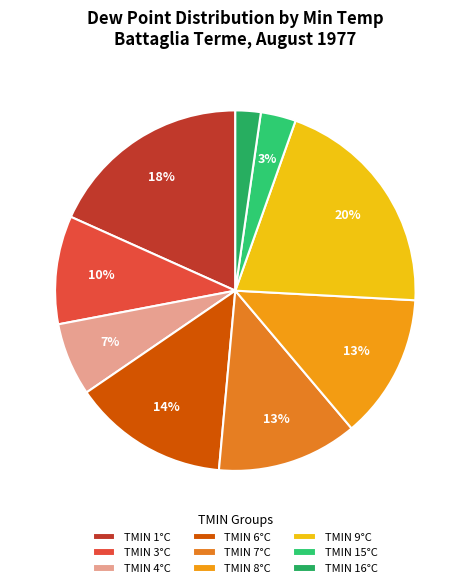

To the nearest percent, what is the difference between the largest and smallest slice percentages?

18%